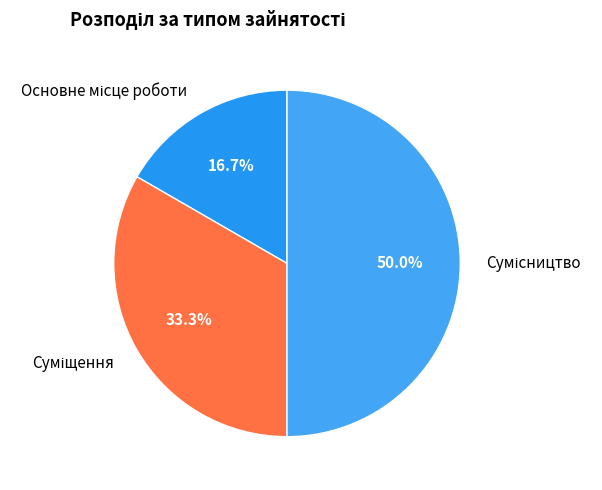

What percentage is NOT represented by Основне місце роботи?

83.3%